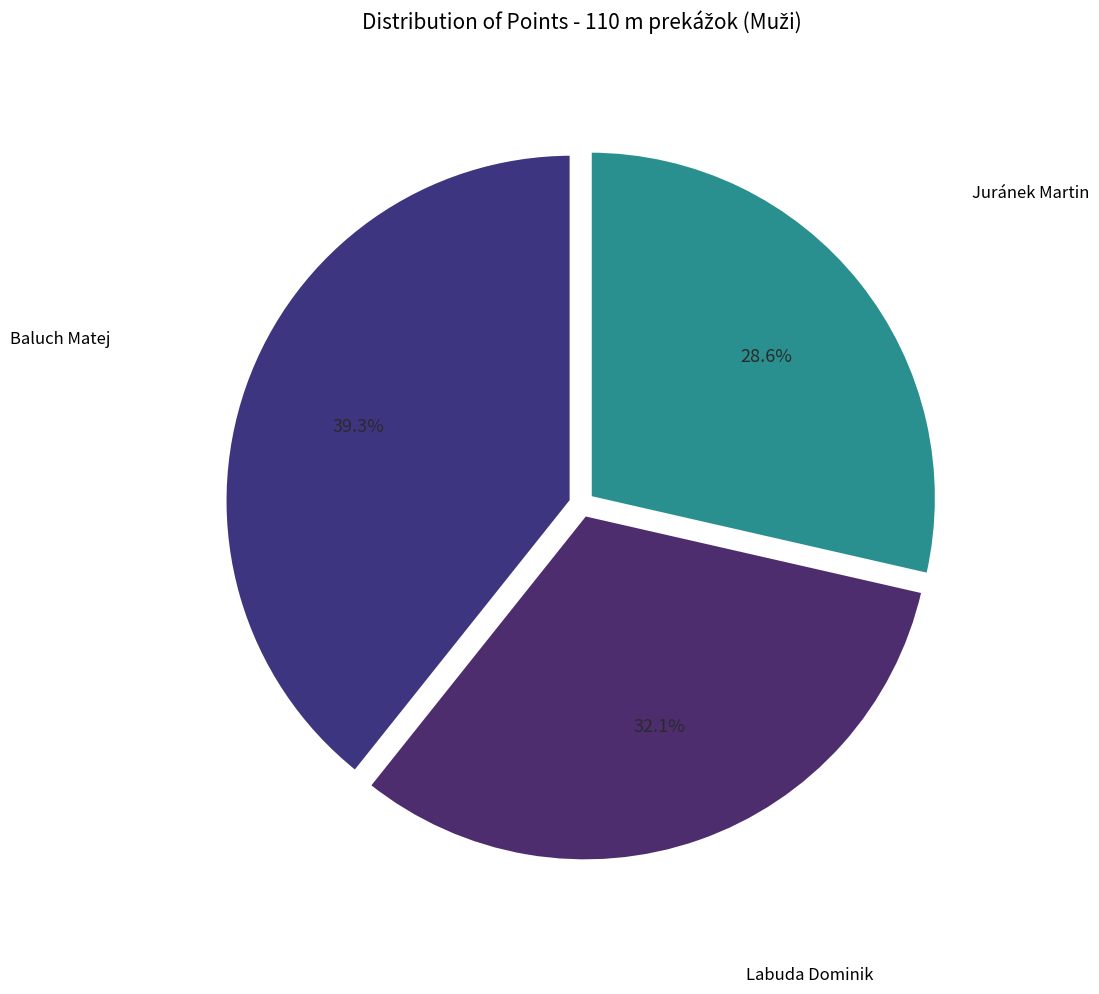

How many segments does this pie chart have?

3